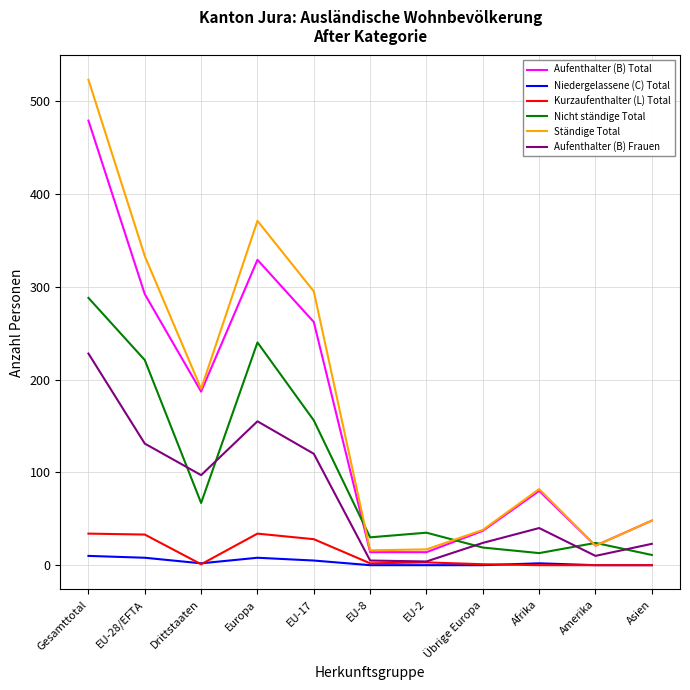

At which category is the sum across all series the highest?

Gesamttotal